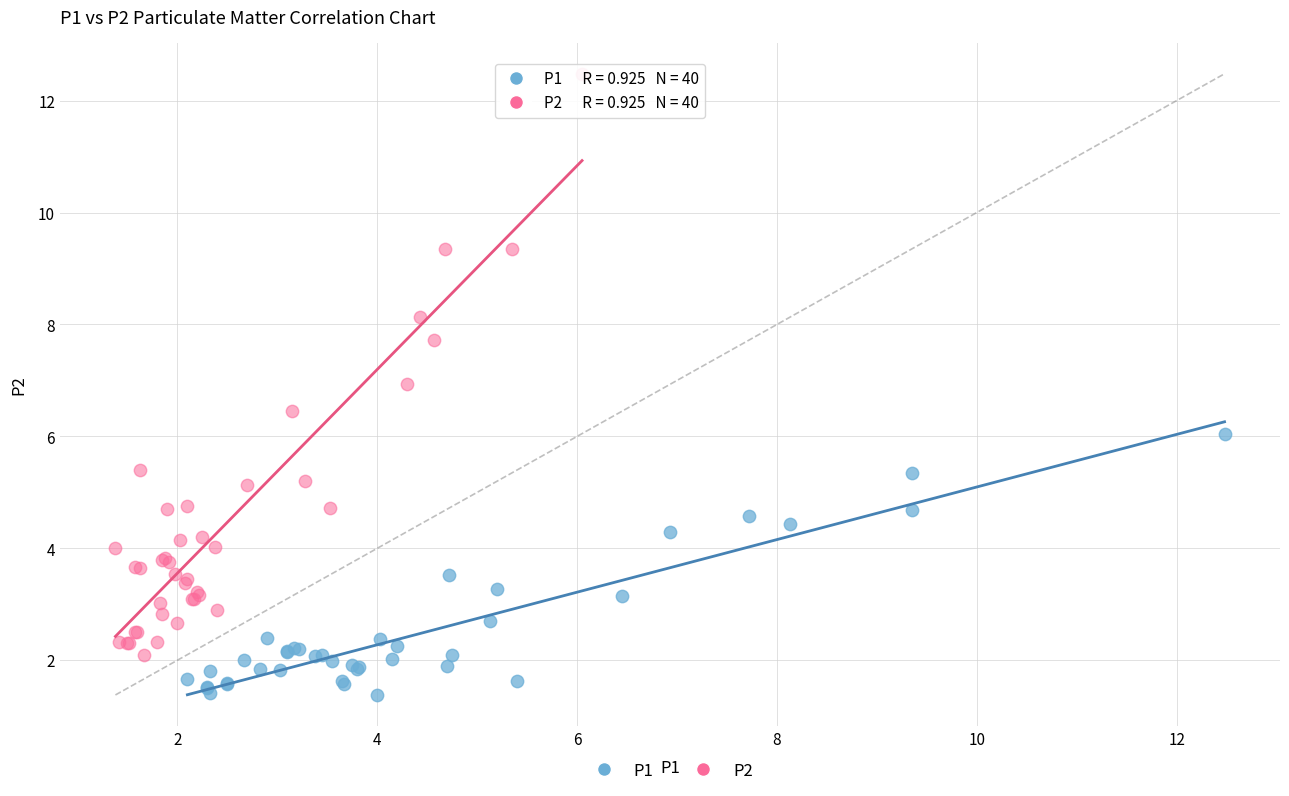

Which series has the largest Y range (max minus min)?

P2